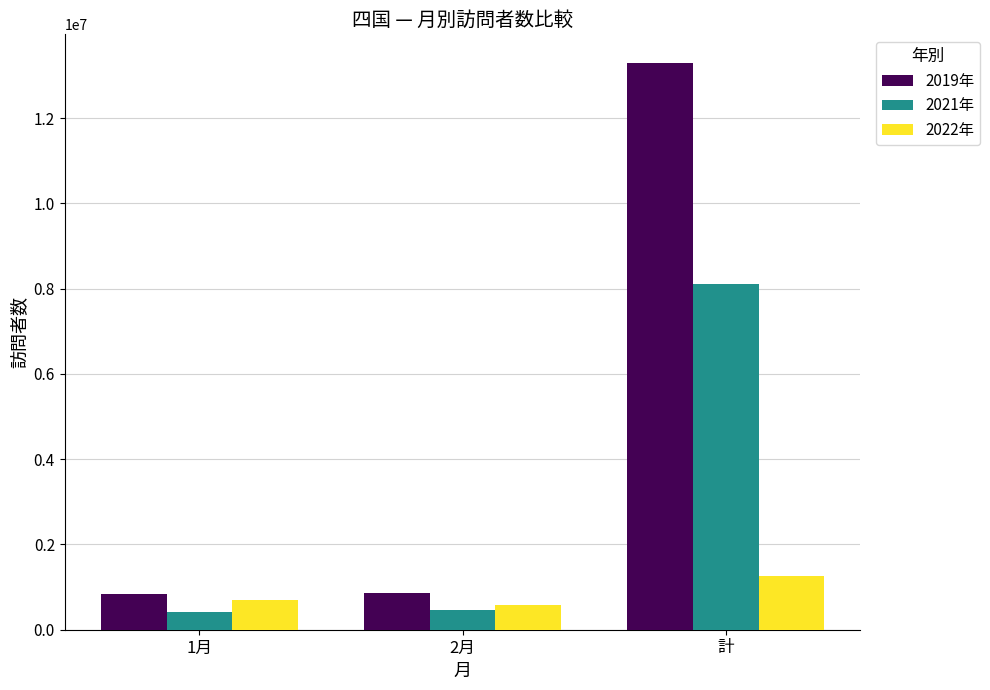

What is the difference between the second highest and minimum values in the 2021年 series?

42560